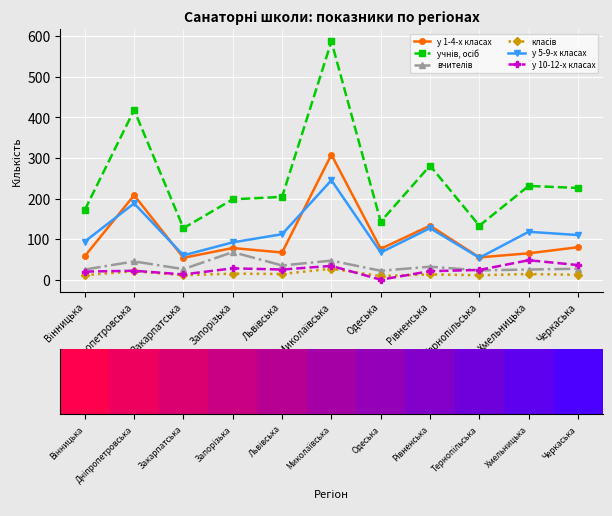

What is the label of the 7th point from the left?

Одеська